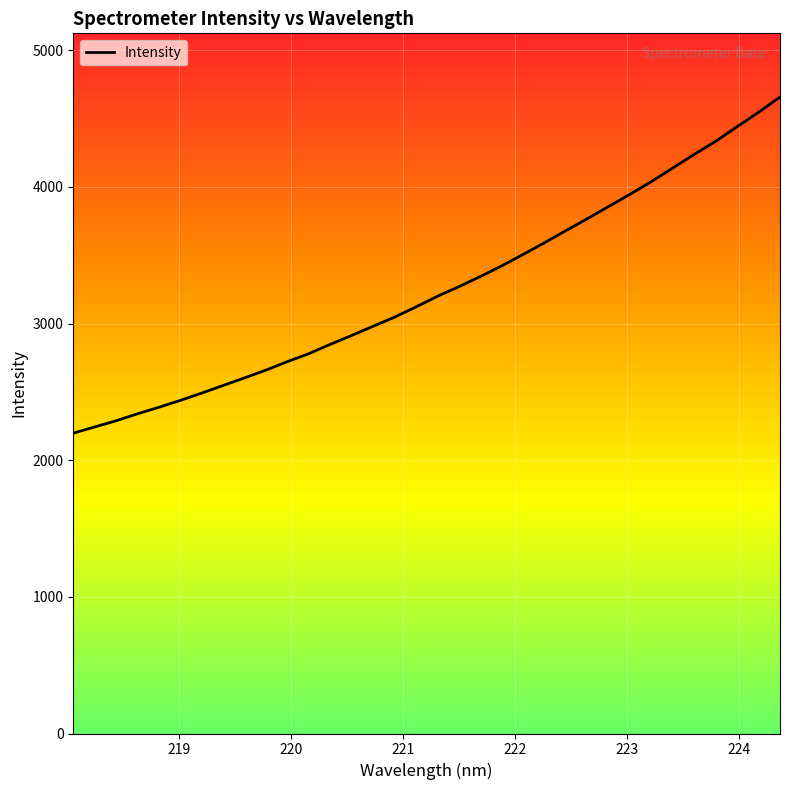

True or false: the data has more than 2 interior local peaks.

False